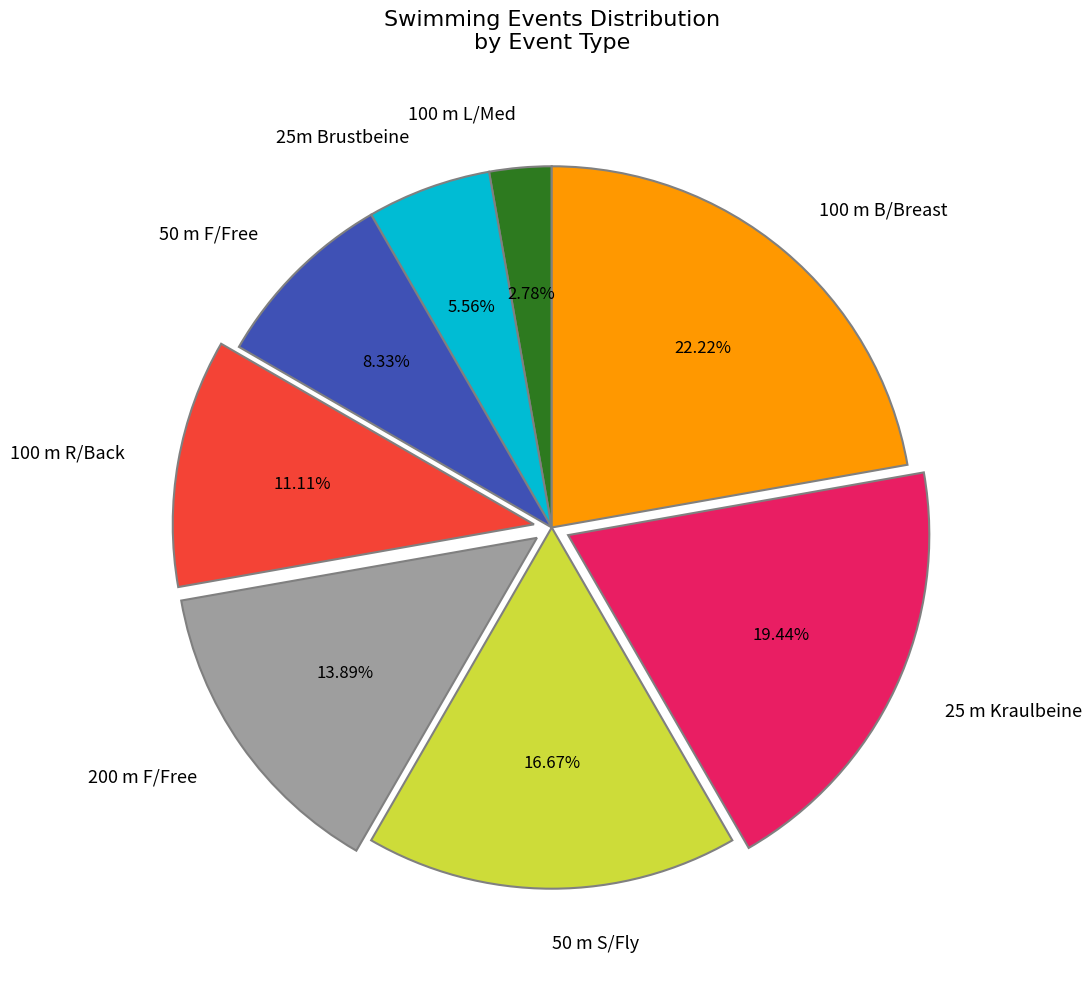

Which has a higher value, 100 m L/Med or 25m Brustbeine?

25m Brustbeine